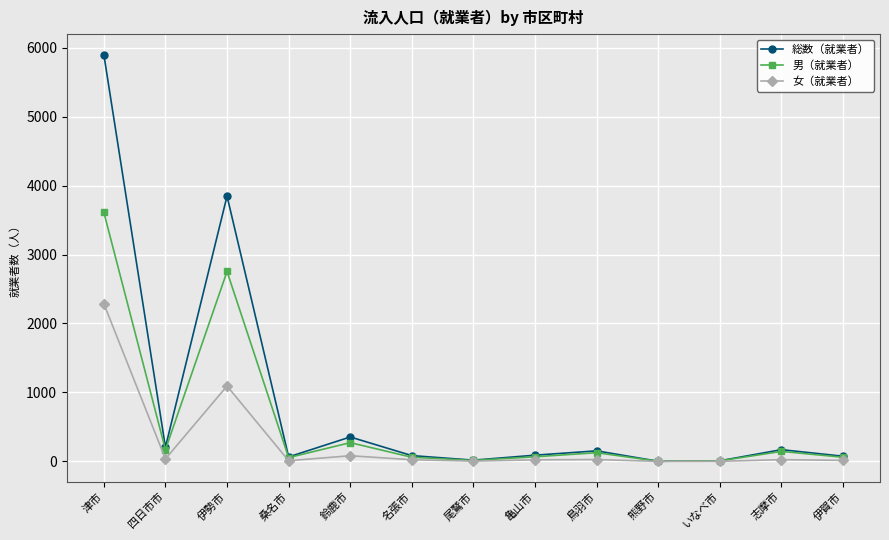

At which label does 総数（就業者） reach its peak?

津市